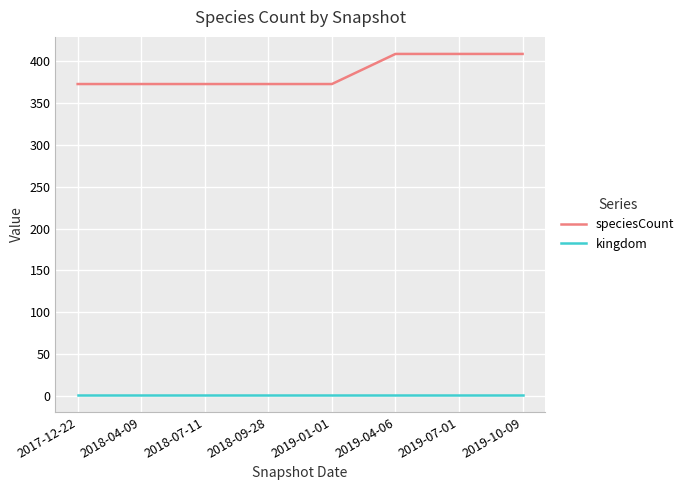

What is the smallest value displayed?

1